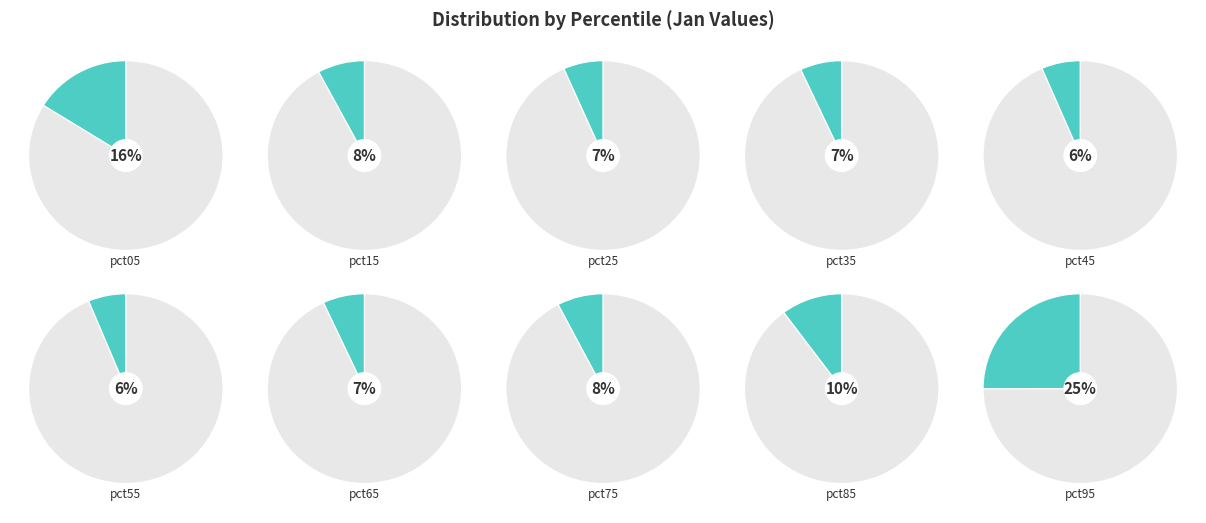

Count the number of slices in the pie.

10